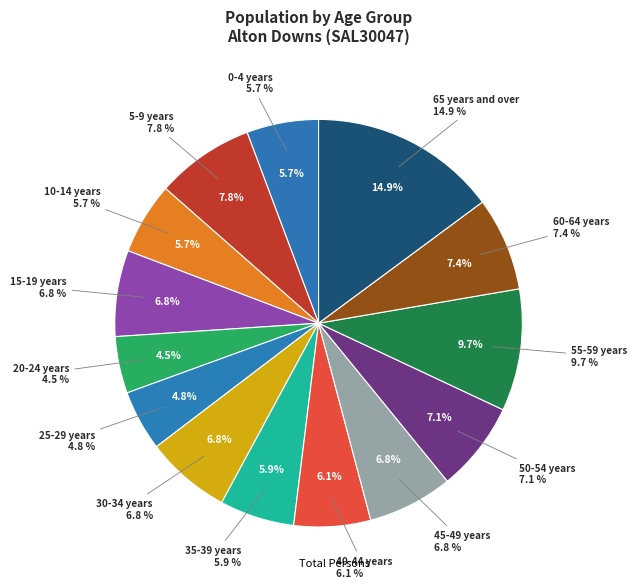

To the nearest percent, what is the combined percentage of 40-44 years and 50-54 years?

13%